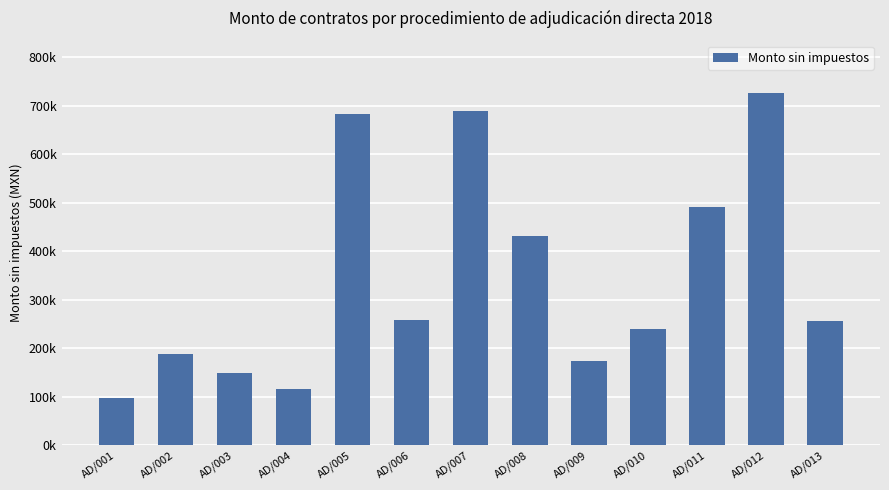

Which has a higher value, AD/012 or AD/006?

AD/012